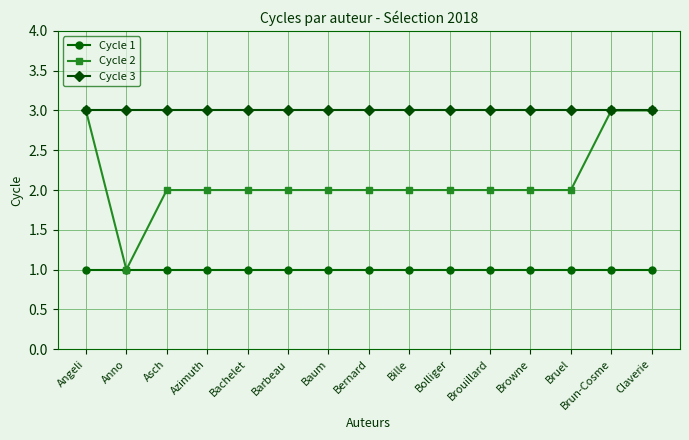

What is the label of the 14th point from the right?

Anno